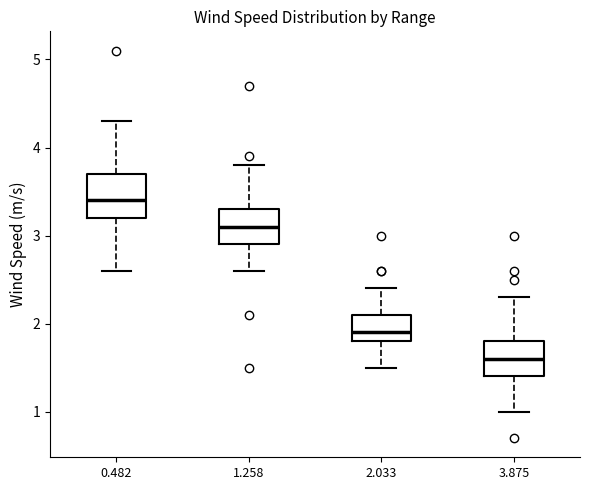

Reading left to right, read every box against the y-axis: the position of its median line, the range the box covers, and the ends of its whiskers. The values are not printed on the chart, so give them approximately, as read against the axis.

0.482: median 3.4, box 3.2 to 3.7, whiskers 2.6 to 4.3
1.258: median 3.1, box 2.9 to 3.3, whiskers 2.6 to 3.8
2.033: median 1.9, box 1.8 to 2.1, whiskers 1.5 to 2.4
3.875: median 1.6, box 1.4 to 1.8, whiskers 1.0 to 2.3